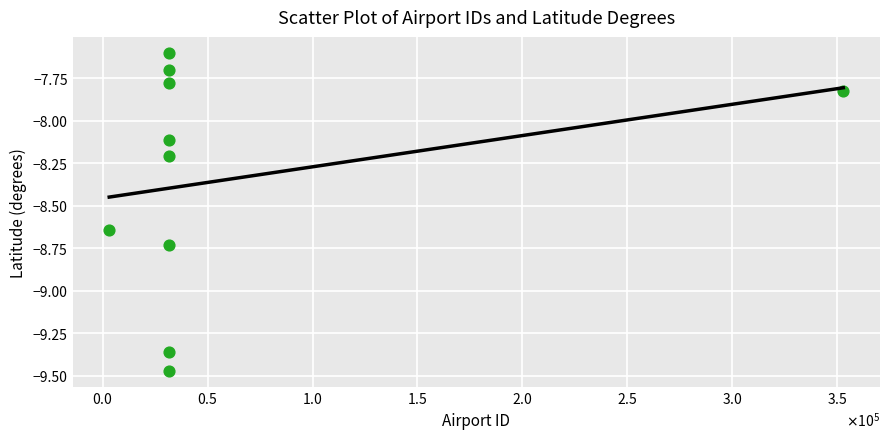

What is the average X value?

60795.2